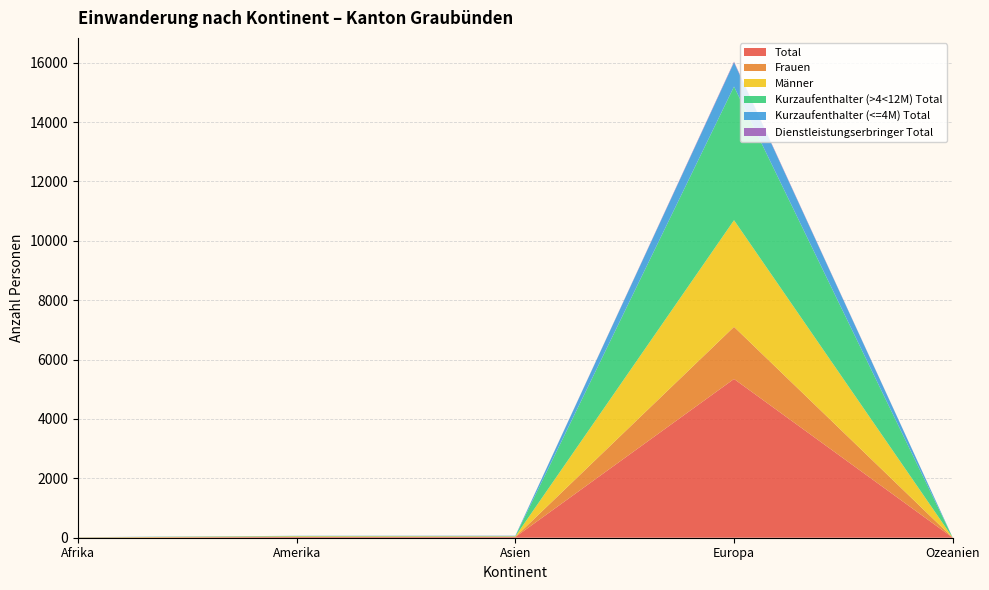

Reading left to right, extract all data points from this chart.

Total: 6	24	23	5348	2
Frauen: 0	4	5	1756	1
Männer: 6	20	18	3592	1
Kurzaufenthalter (>4<12M) Total: 2	9	5	4501	1
Kurzaufenthalter (<=4M) Total: 4	8	15	813	1
Dienstleistungserbringer Total: 0	0	2	25	0